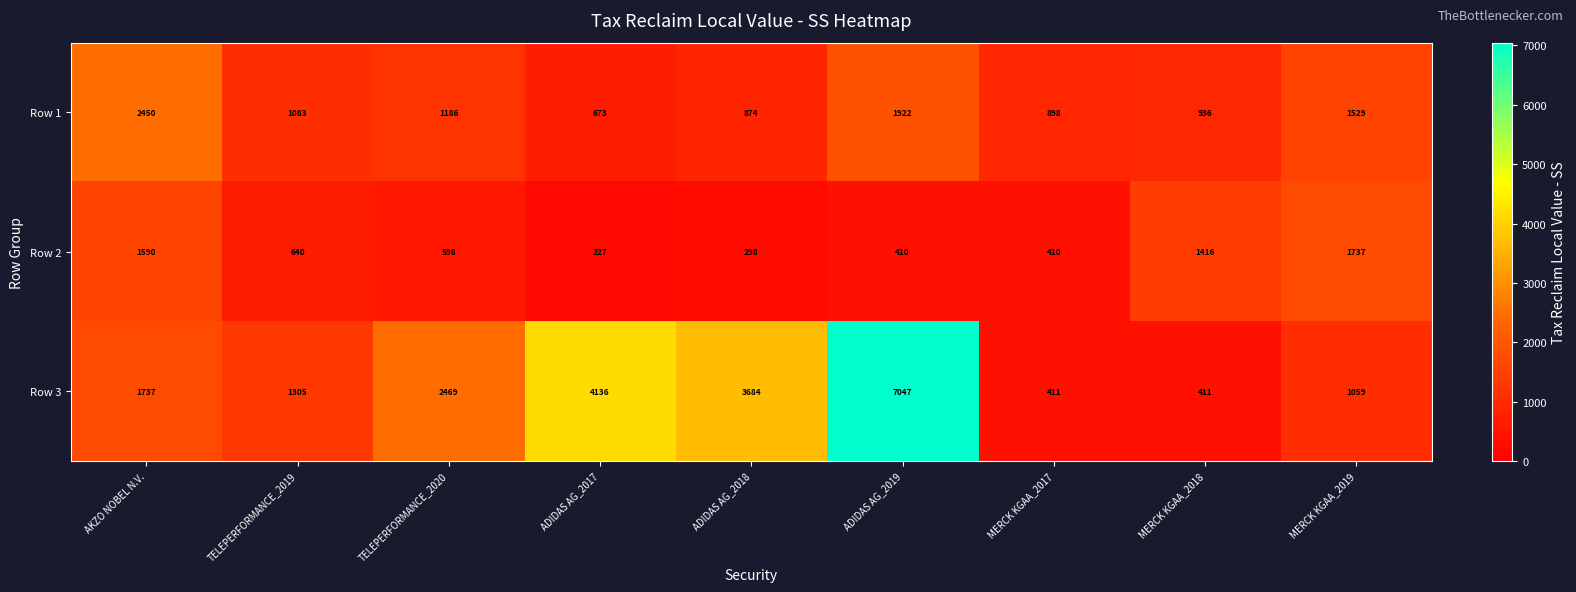

At how many categories does at least one series exceed 3510?

3